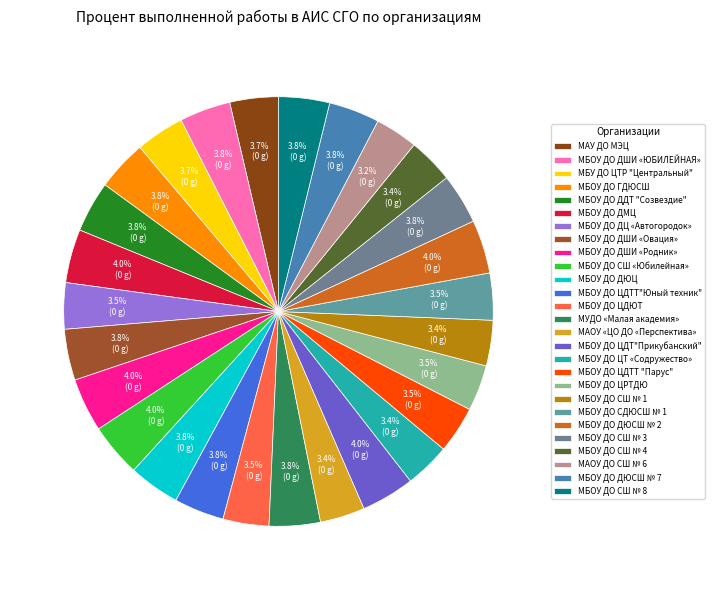

To the nearest percent, what is the difference between the МБОУ ДО ДЮСШ № 2 and МБОУ ДО СШ № 4 slice percentages?

1%